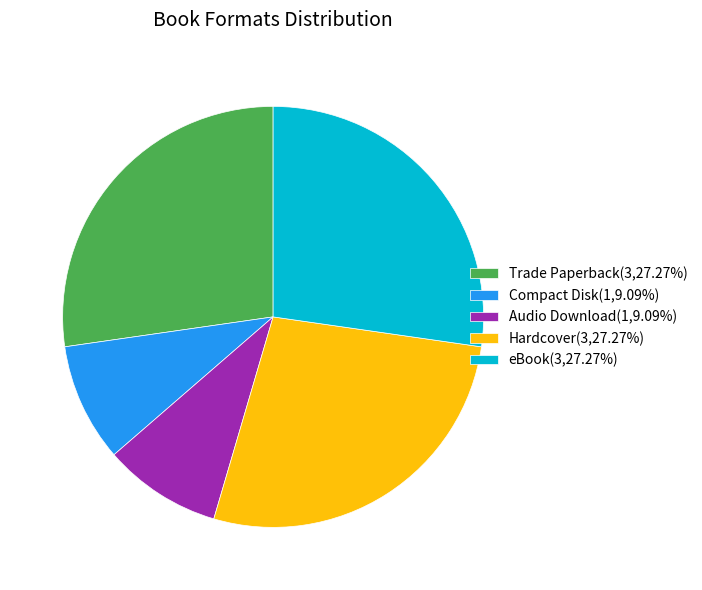

Is the sum of Hardcover(3,27.27%) and eBook(3,27.27%) greater than half?

Yes